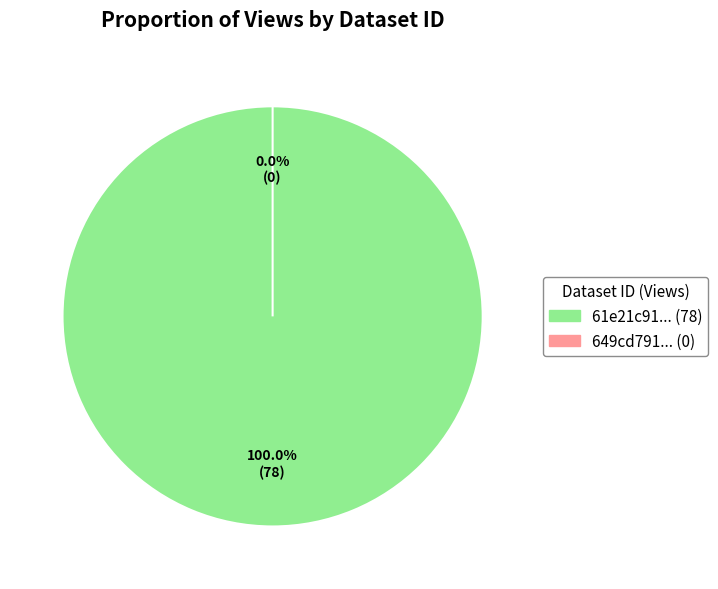

To the nearest percent, what is the combined percentage of 61e21c910781909f9593df0d and 649cd791078190ea9e2176fd?

100%